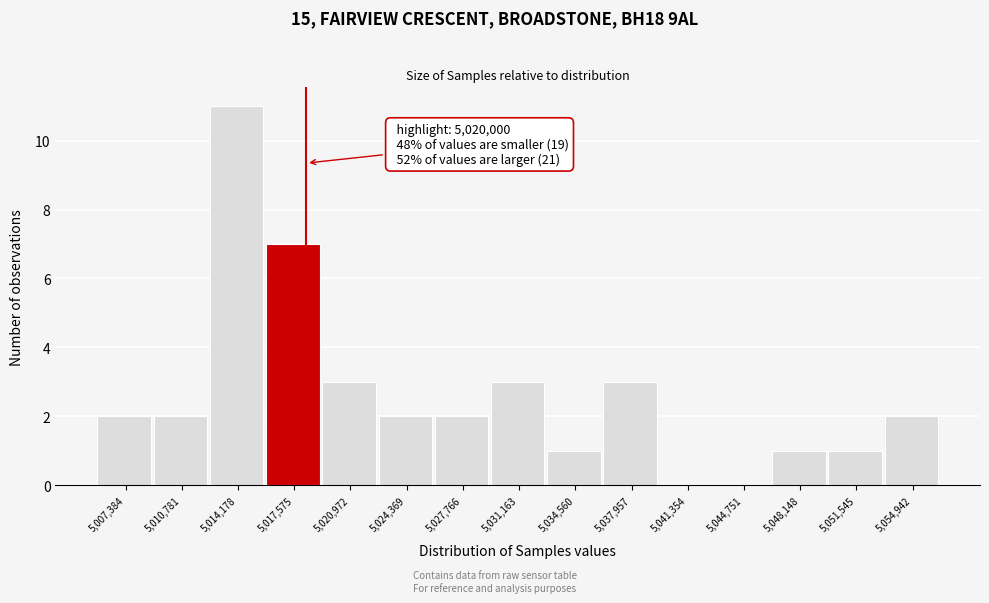

Reading left to right, extract all data points from this chart.

5,007,384=2	5,010,781=2	5,014,178=11	5,017,575=7	5,020,972=3	5,024,369=2	5,027,766=2	5,031,163=3	5,034,560=1	5,037,957=3	5,041,354=0	5,044,751=0	5,048,148=1	5,051,545=1	5,054,942=2